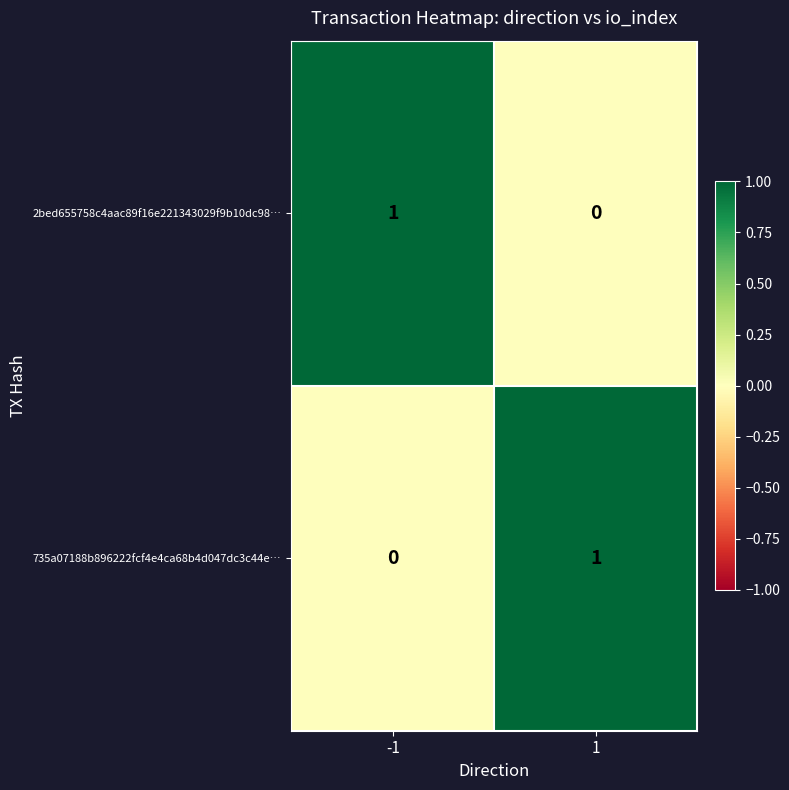

Count the number of data series in this chart.

2